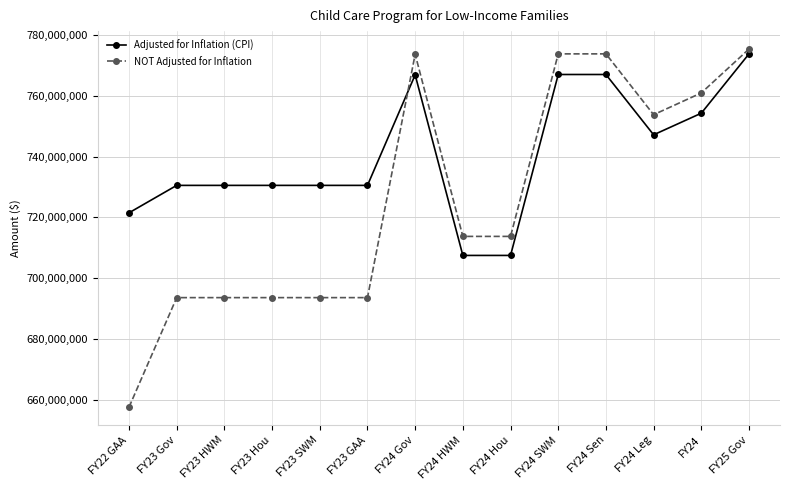

Count the number of data series in this chart.

2